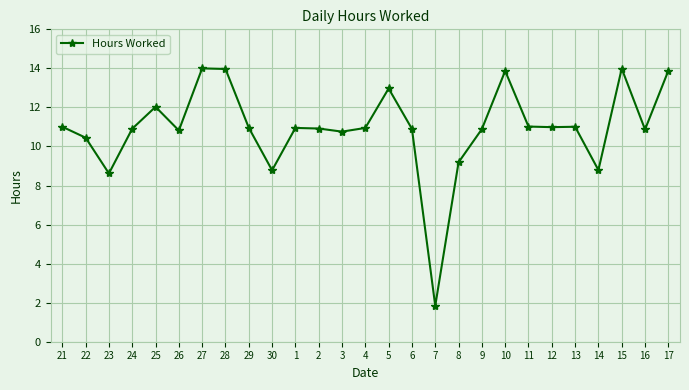

Where does the data first go above 10?

21